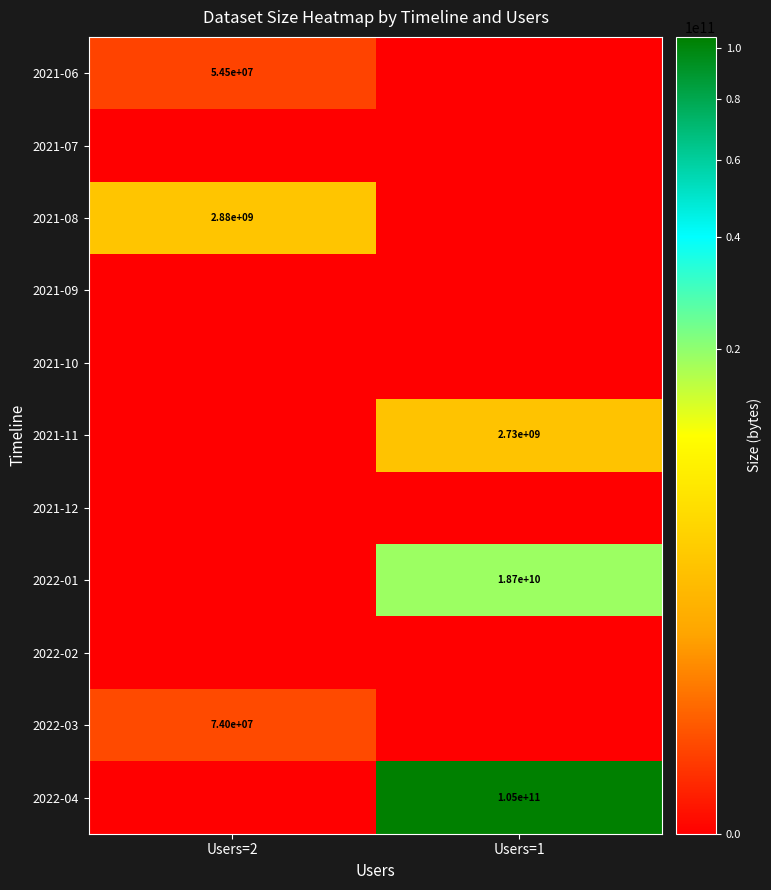

The value of 2021-06 at Users=2 is 54500000. True or false?

True